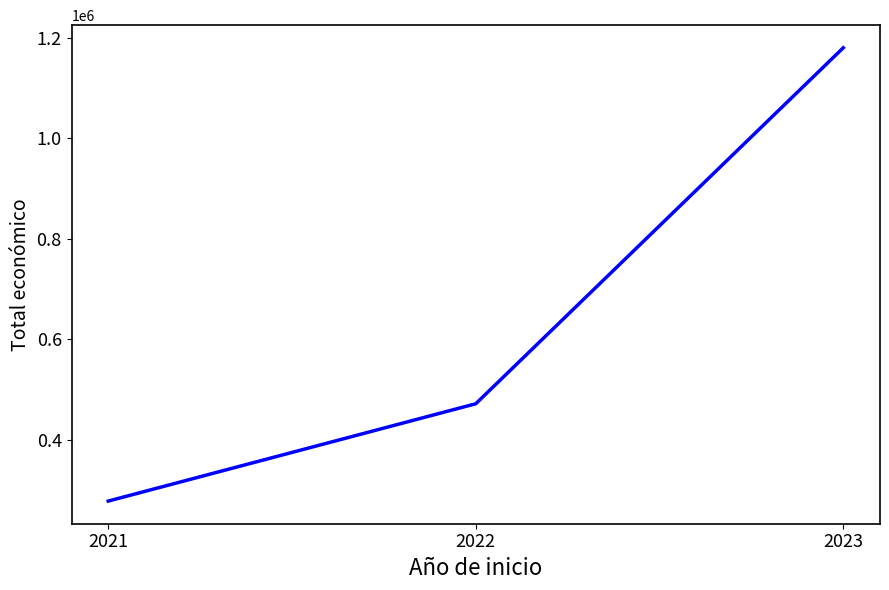

Between 2023 and 2021, which is larger?

2023